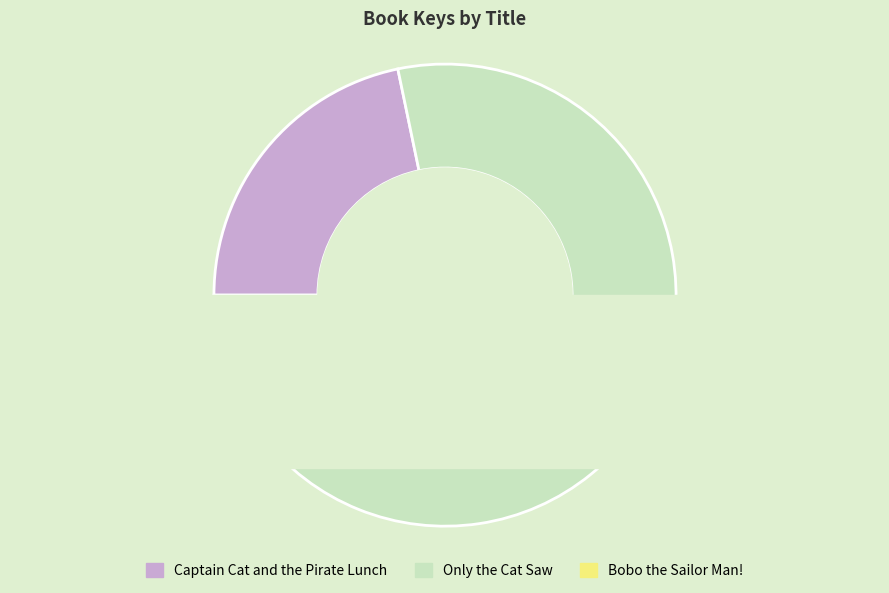

Which slice is the largest?

Only the Cat Saw